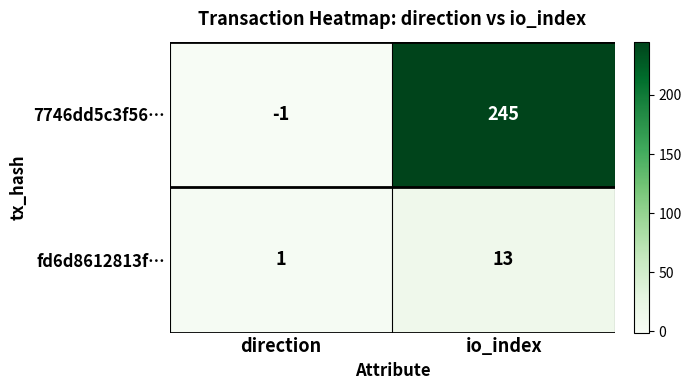

Rank the series by their maximum value, from lowest to highest.

fd6d8612813f…, 7746dd5c3f56…